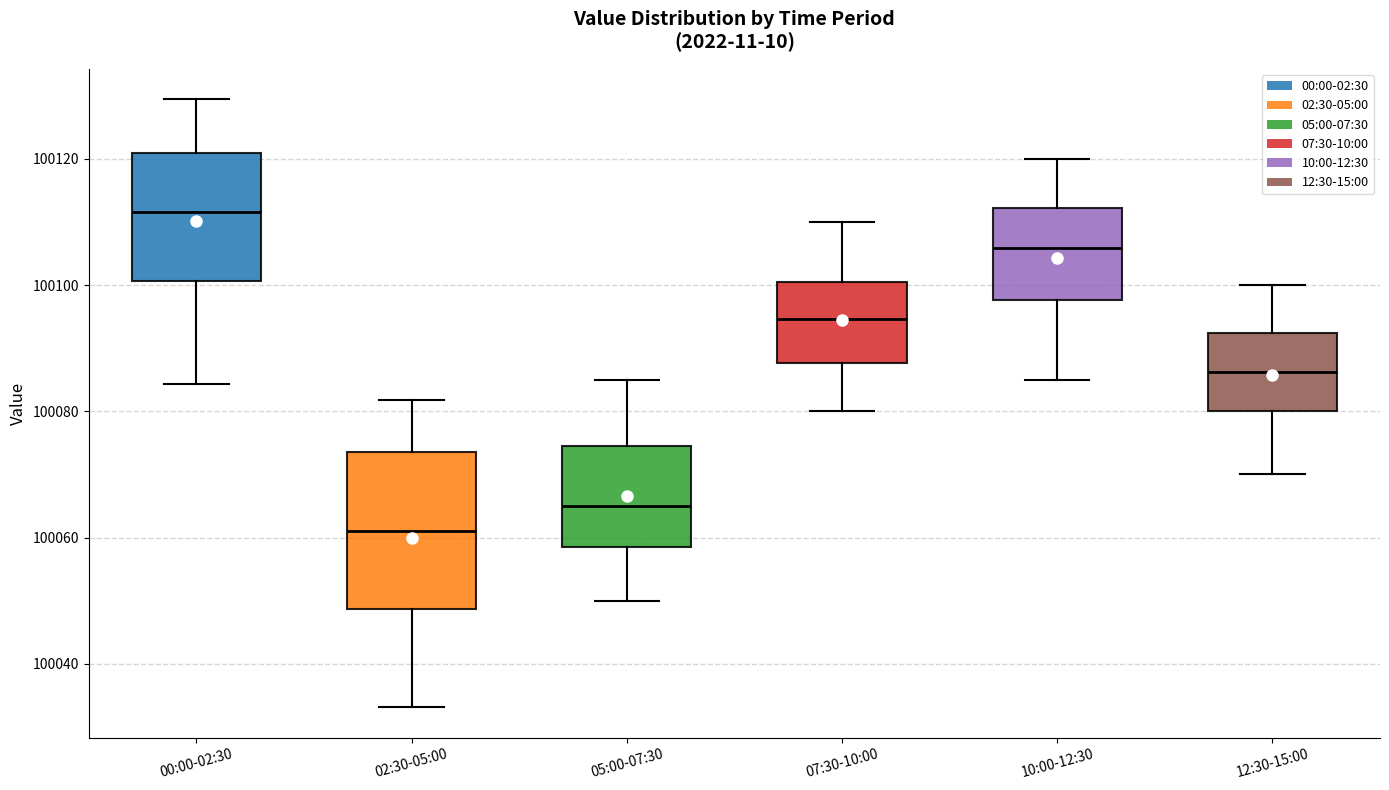

Reading left to right, transcribe this box plot: for each box, give where its median line is, the range the box spans, and where its two whiskers end, as read against the y-axis. The values are not printed on the chart, so give them approximately, as read against the axis.

00:00-02:30: median 100112, box 100100 to 100120, whiskers 100084 to 100130
02:30-05:00: median 100060, box 100048 to 100074, whiskers 100034 to 100082
05:00-07:30: median 100066, box 100058 to 100074, whiskers 100050 to 100086
07:30-10:00: median 100094, box 100088 to 100100, whiskers 100080 to 100110
10:00-12:30: median 100106, box 100098 to 100112, whiskers 100086 to 100120
12:30-15:00: median 100086, box 100080 to 100092, whiskers 100070 to 100100